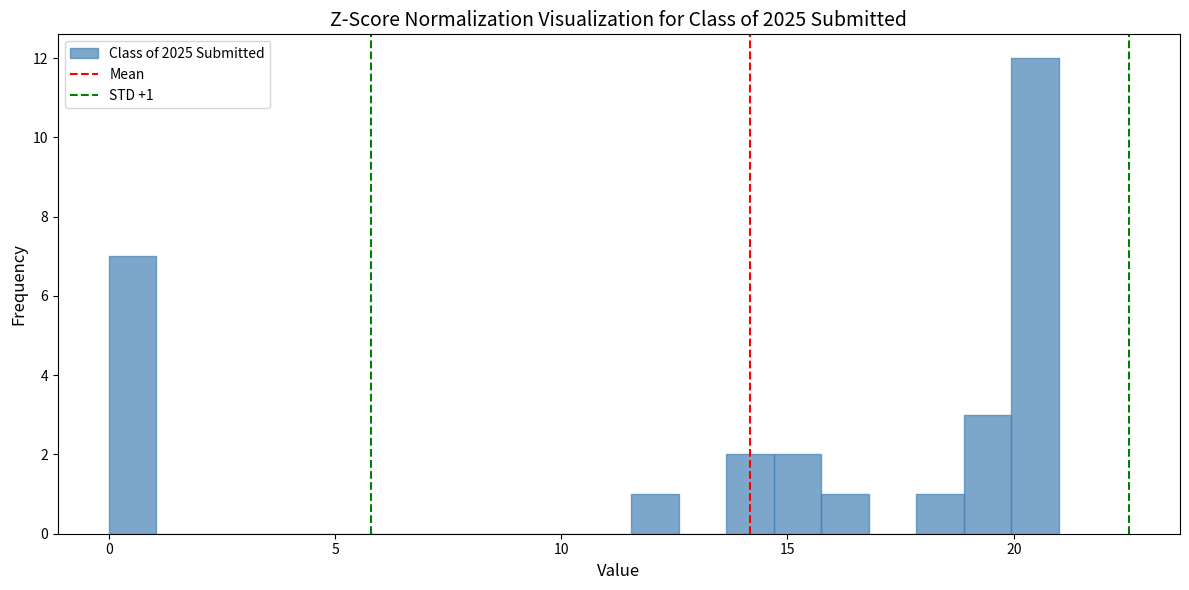

Around what value on the x-axis is the tallest bar? Give the approximate position of its centre, as read against the axis.

20.5